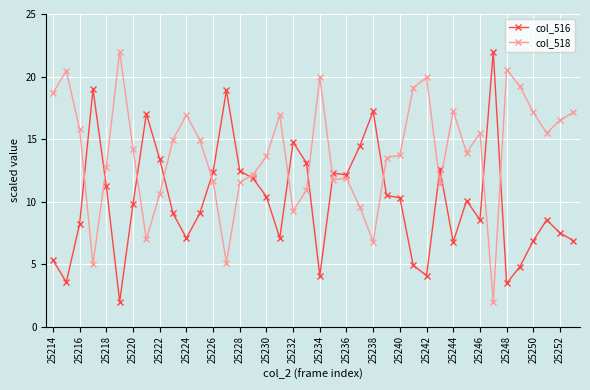

Which series has the largest total across all categories?

col_518